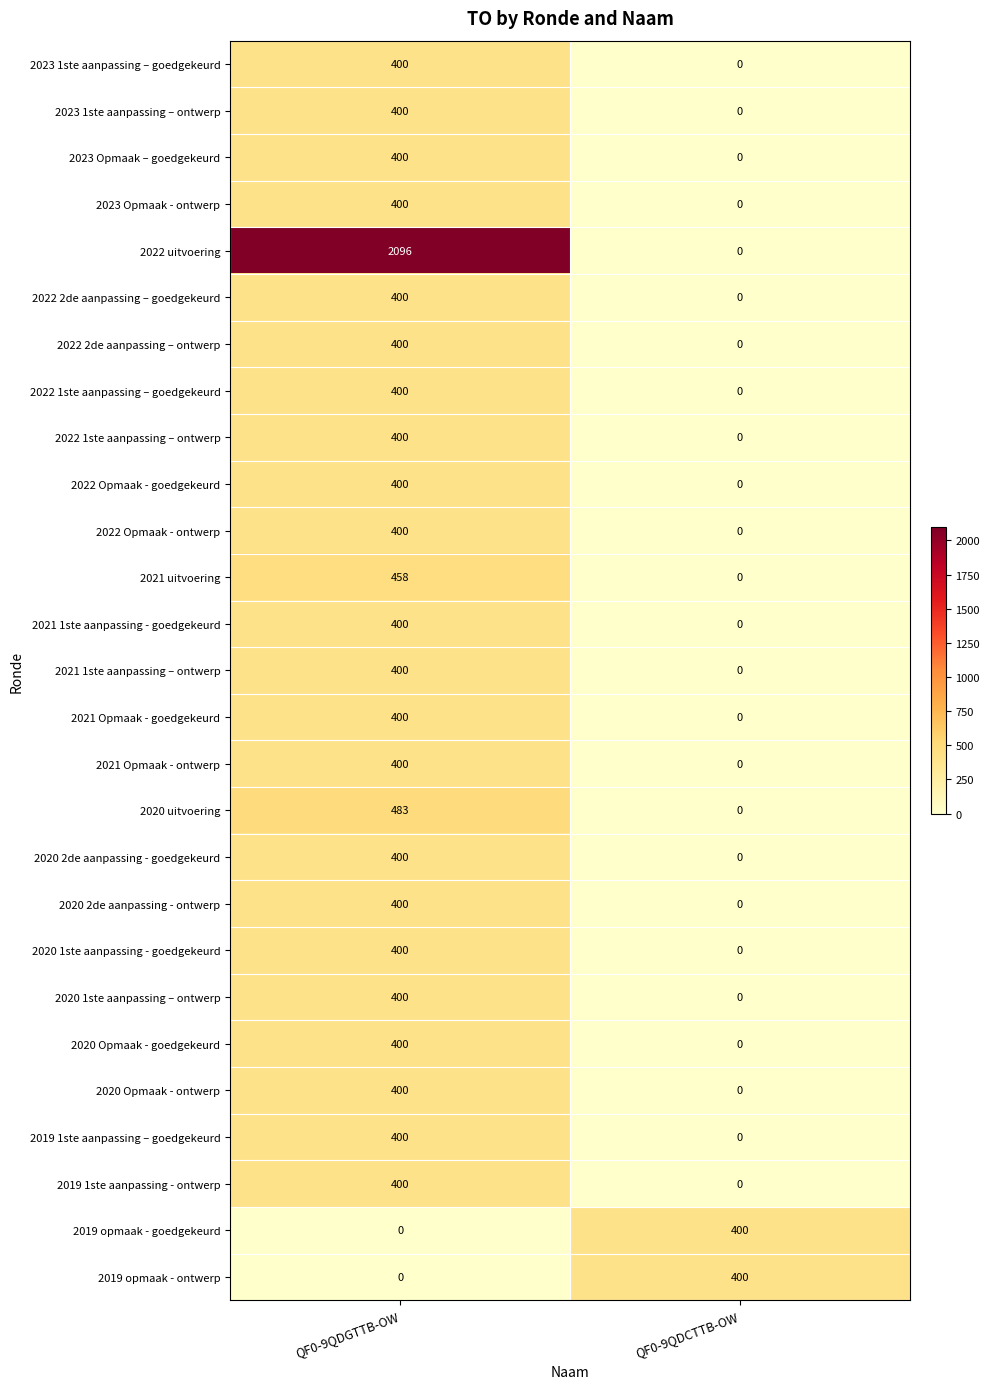

What is the difference between the 2020 1ste aanpassing – ontwerp values at QF0-9QDGTTB-OW and QF0-9QDCTTB-OW?

400